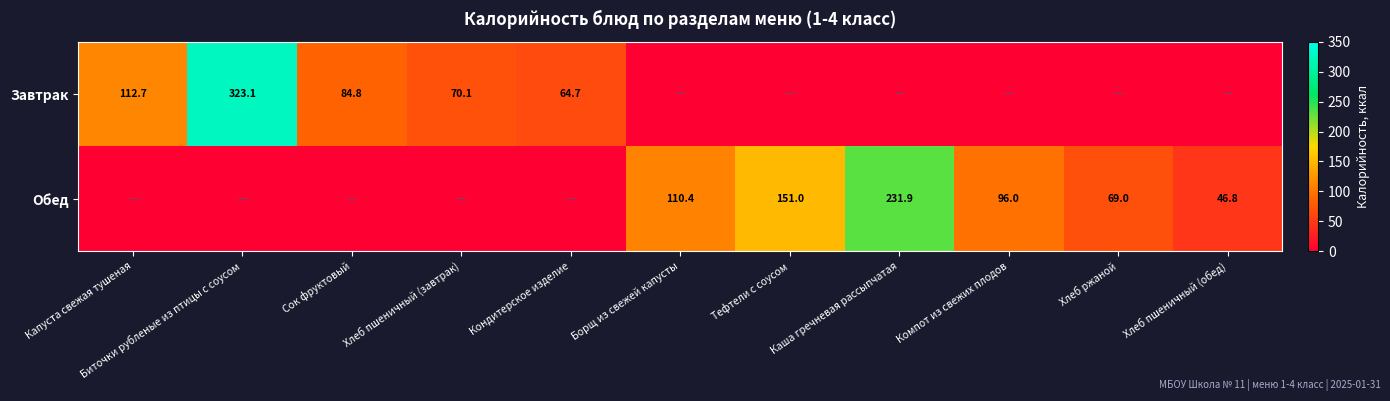

The value of Обед at Тефтели с соусом is 268.8. True or false?

False